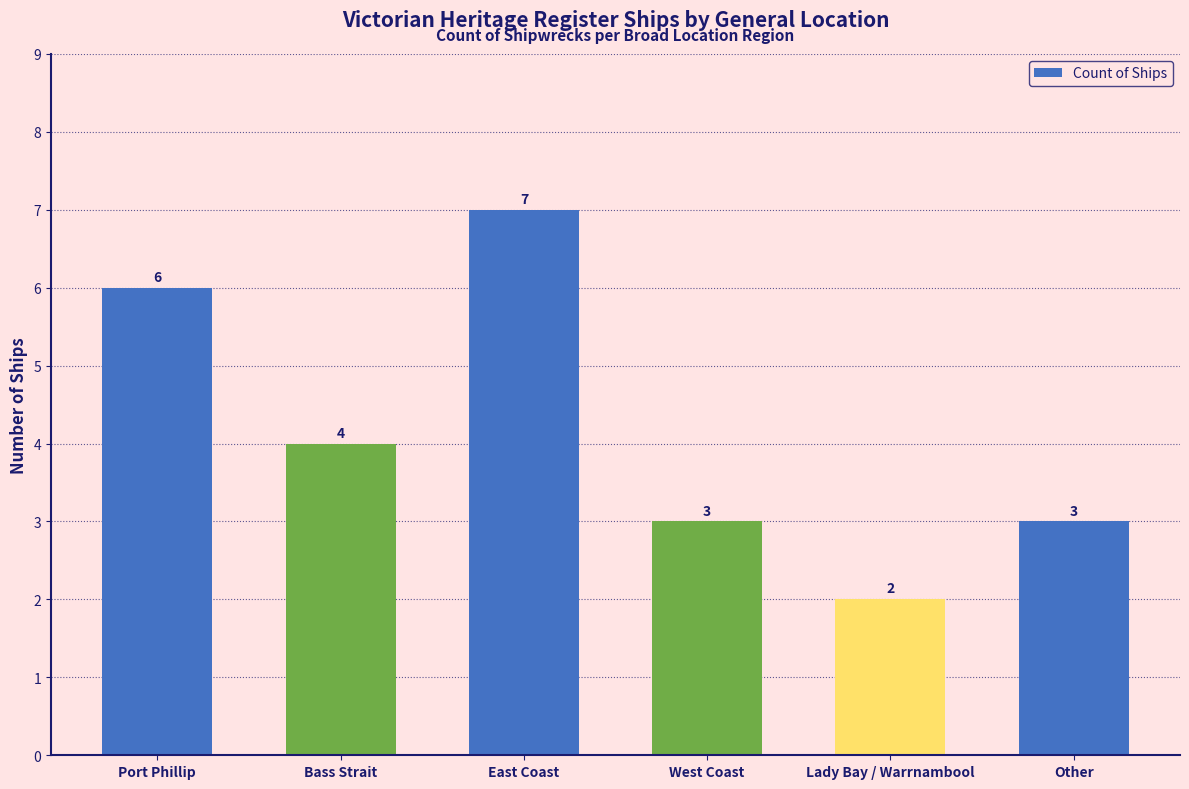

What is the average value?

4